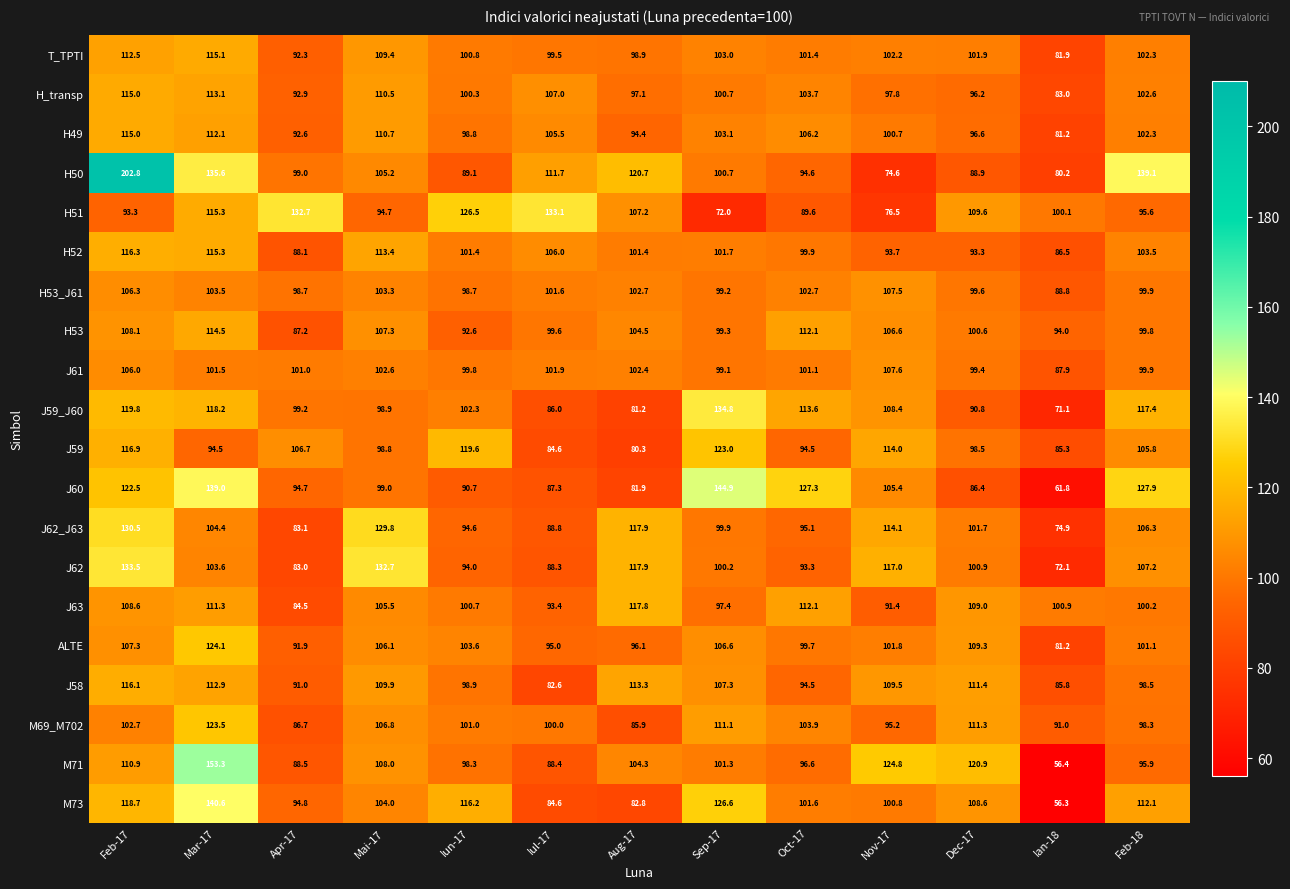

True or false: J60 has a value of 47.2 at Feb-18.

False